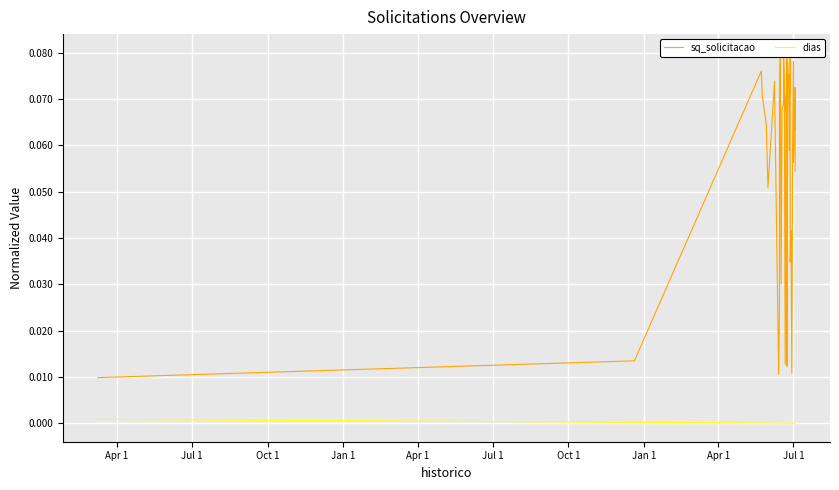

What is the difference between the second highest and second lowest values in the sq_solicitacao series?

0.1